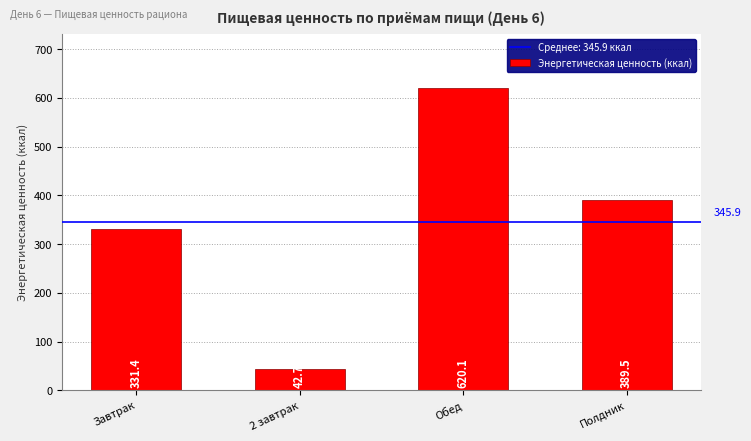

What is the sum of the values at 2 завтрак and Полдник?

432.2